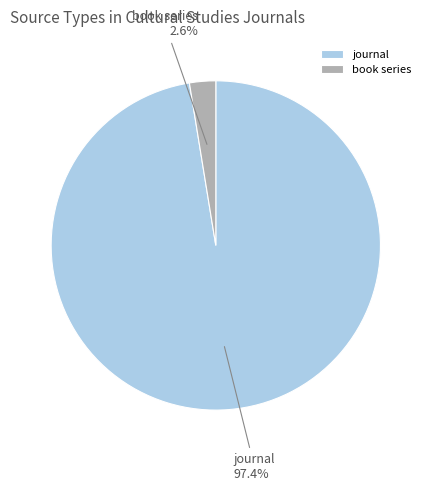

Between journal and book series, which is larger?

journal